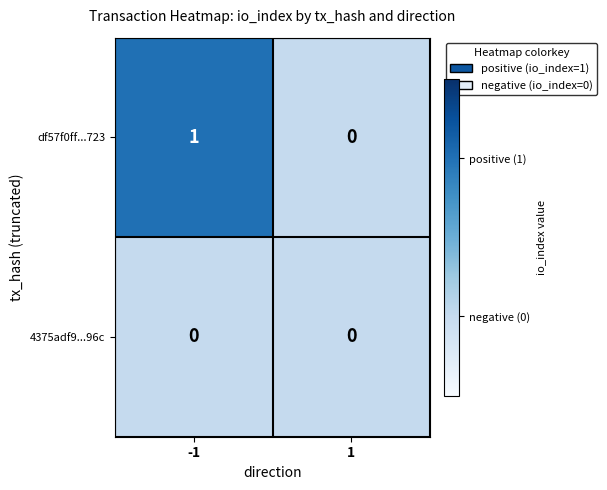

Is the value of 4375adf9...96c at -1 greater than the value of df57f0ff...723 at -1?

No